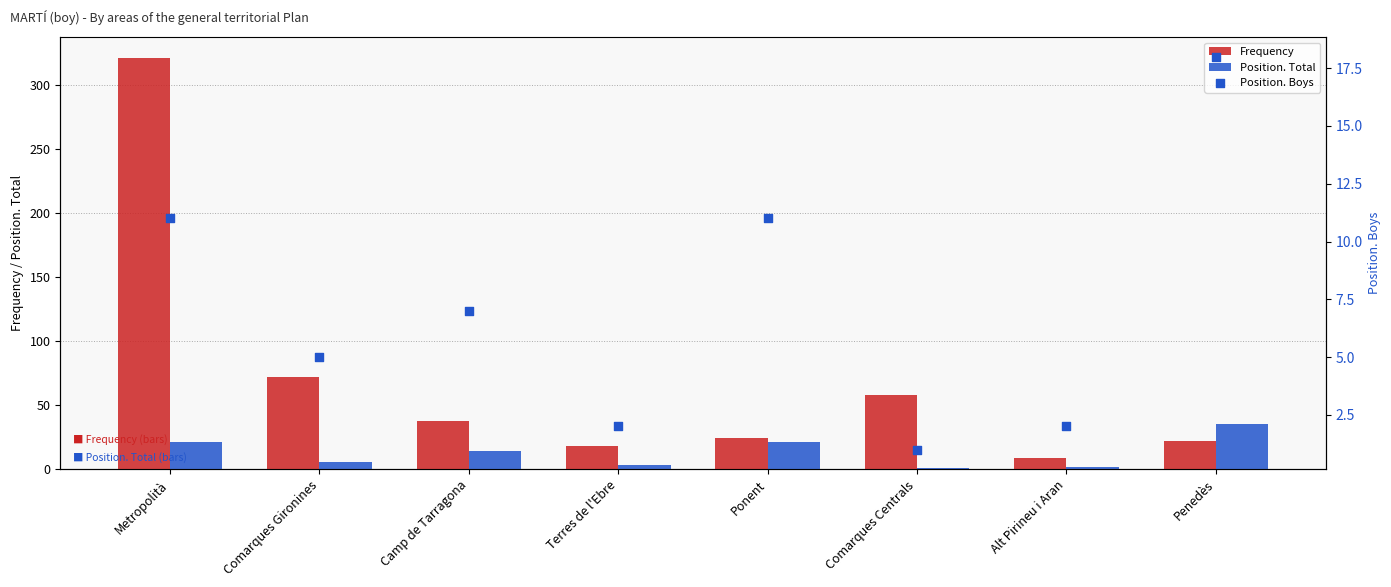

Which series has the largest Y range (max minus min)?

Frequency